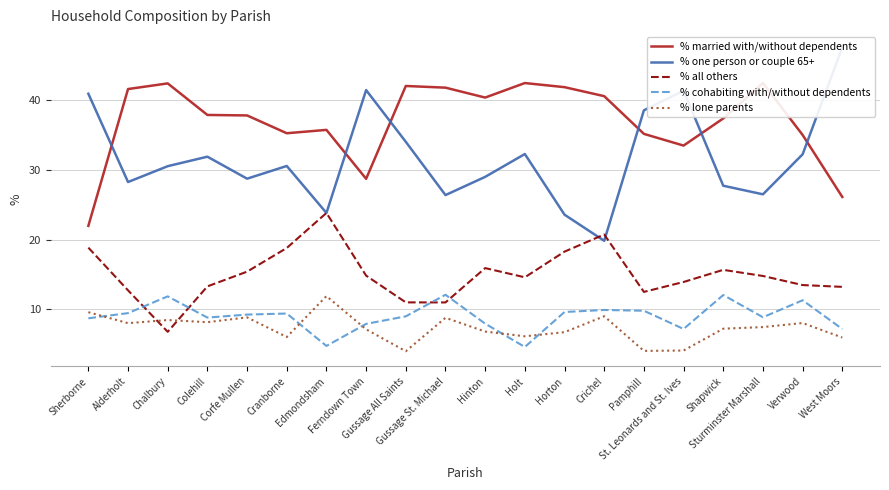

Reading left to right, extract all data points from this chart.

% married with/without dependents: 22.0	41.6	42.4	37.9	37.8	35.2	35.7	28.7	42.0	41.8	40.3	42.4	41.8	40.5	35.1	33.5	37.4	42.4	35.0	26.1
% one person or couple 65+: 40.9	28.2	30.5	31.9	28.7	30.5	23.8	41.4	34.0	26.4	29.0	32.2	23.6	19.8	38.5	41.3	27.7	26.5	32.2	47.5
% all others: 18.8	12.7	6.8	13.3	15.4	18.8	23.8	14.8	11.0	11.0	15.9	14.6	18.3	20.7	12.5	13.9	15.7	14.8	13.5	13.2
% cohabiting with/without dependents: 8.7	9.5	11.9	8.8	9.2	9.4	4.8	7.9	9.0	12.1	8.0	4.6	9.6	9.9	9.8	7.2	12.1	8.9	11.3	7.2
% lone parents: 9.6	8.0	8.5	8.2	8.8	6.0	11.9	7.1	4.0	8.8	6.8	6.1	6.7	9.0	4.0	4.1	7.2	7.5	8.0	6.0